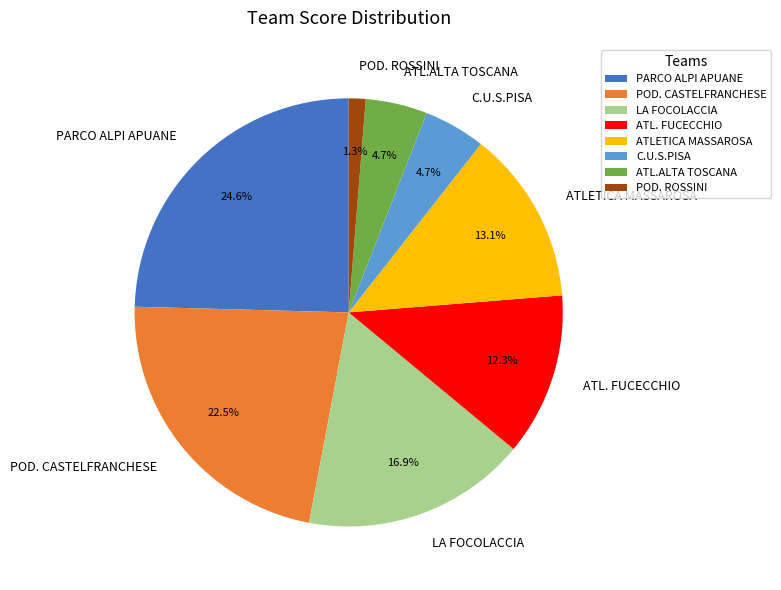

True or false: POD. ROSSINI accounts for 1% of the total.

True